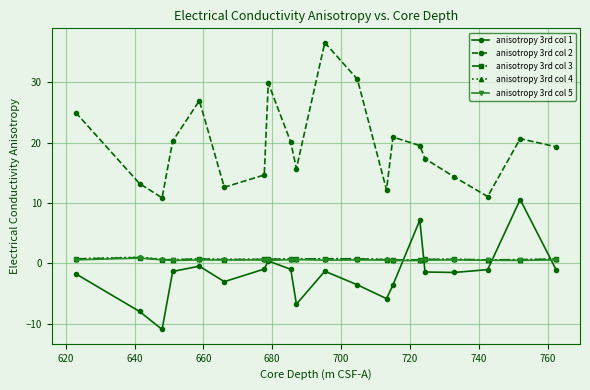

True or false: anisotropy 3rd col 4 has more than 2 interior local peaks.

True